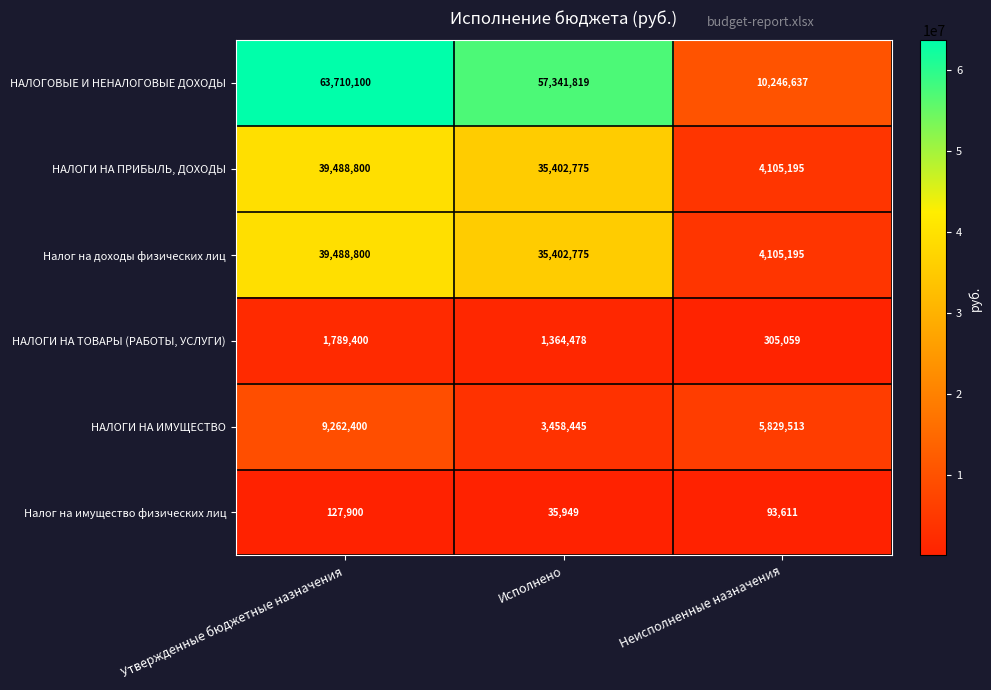

What is the difference between the second highest and minimum values in the НАЛОГИ НА ИМУЩЕСТВО series?

2371068